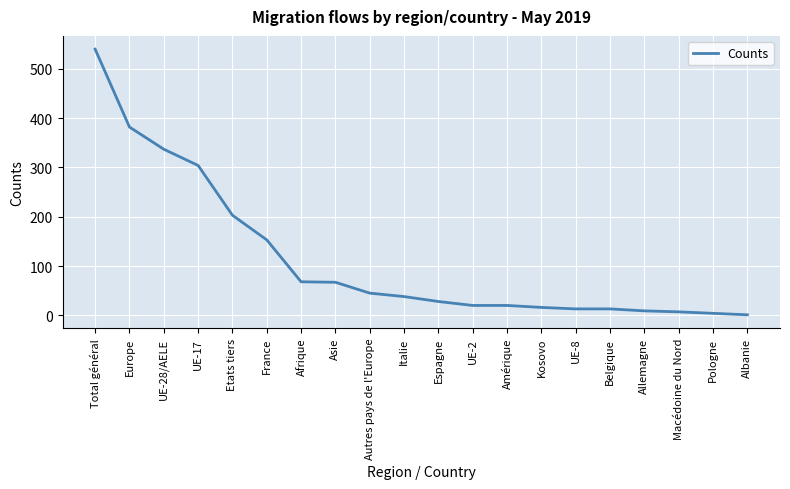

What is the maximum value shown in the chart?

540